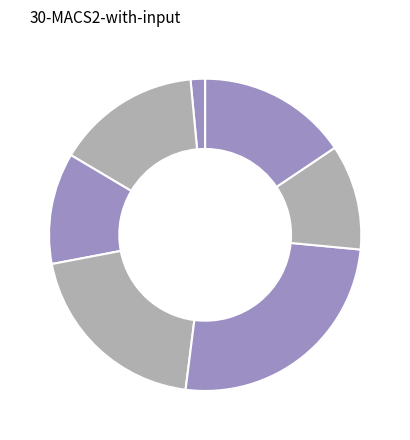

To the nearest percent, what is the average slice percentage?

14%